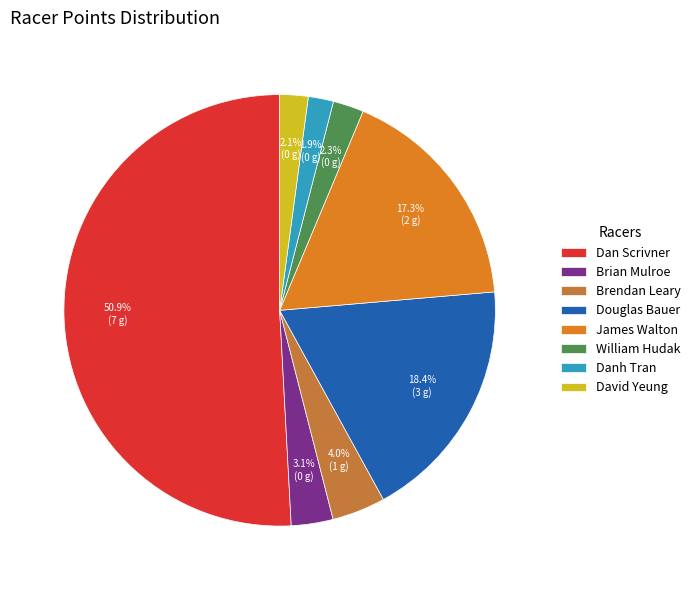

Count the number of slices in the pie.

8